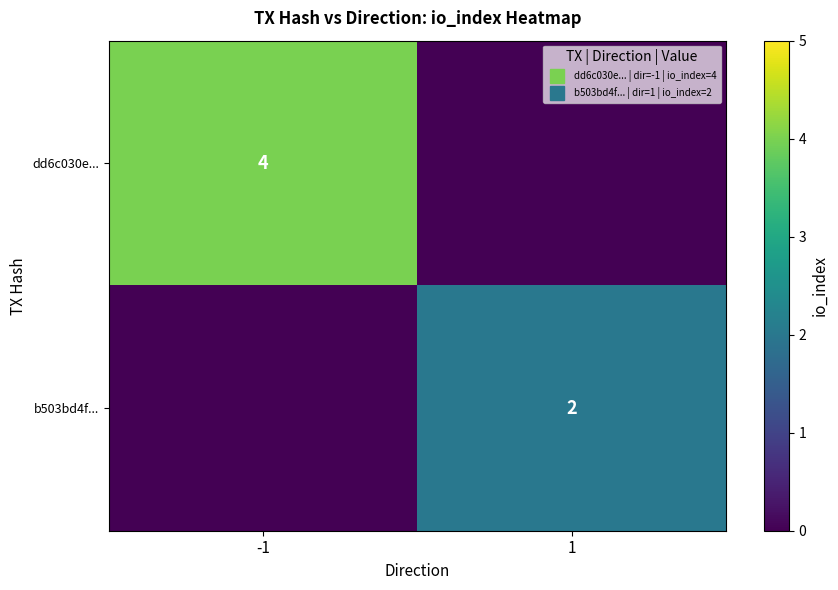

Which series changed the most between -1 and 1?

dd6c030e...